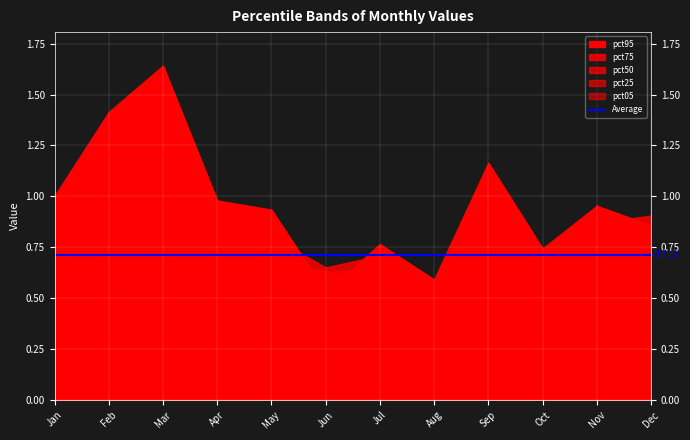

At which category does the chart reach its peak across all series?

Mar